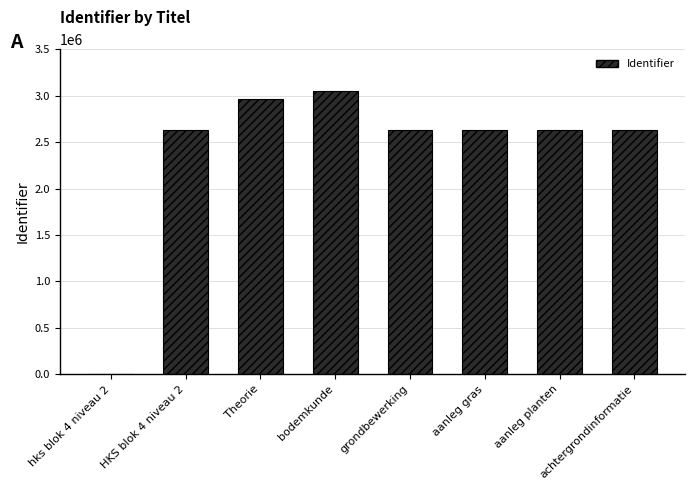

What value does the data have at grondbewerking?

2629328